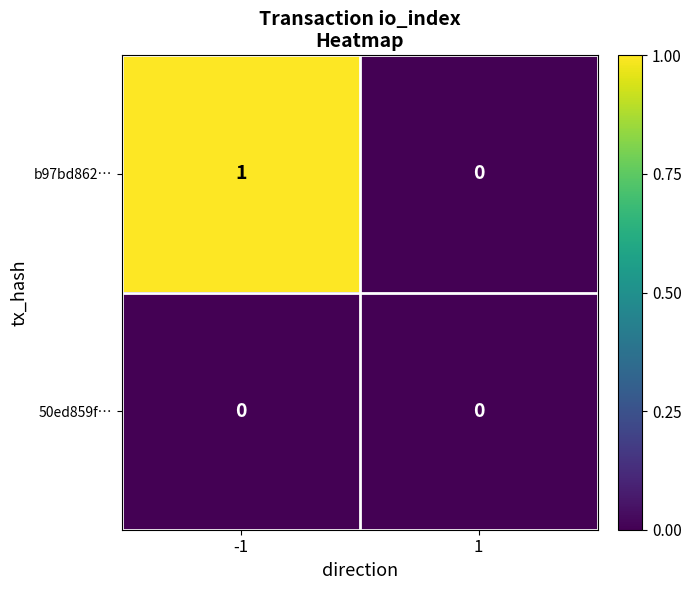

Is the value of b97bd862… at -1 greater than the value of 50ed859f… at -1?

Yes